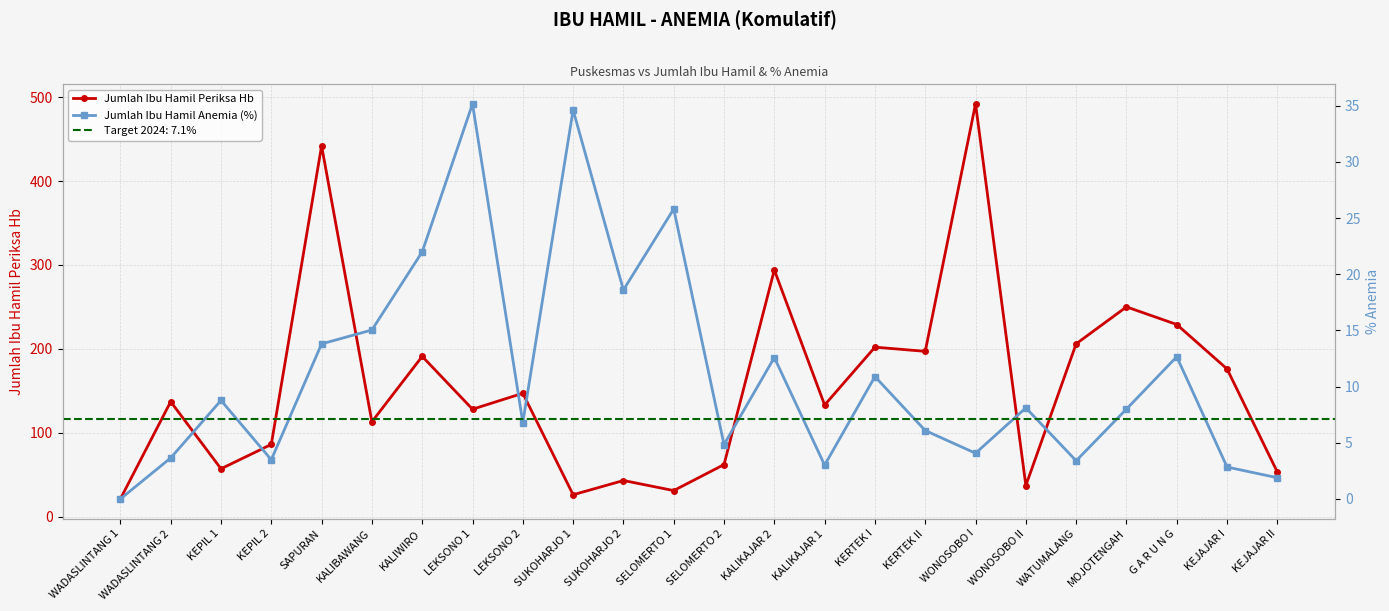

Reading left to right, list all the values displayed in this chart.

Jumlah Ibu Hamil Periksa Hb: WADASLINTANG 1=21.0	WADASLINTANG 2=137.0	KEPIL 1=57.0	KEPIL 2=86.0	SAPURAN=442.0	KALIBAWANG=113.0	KALIWIRO=191.0	LEKSONO 1=128.0	LEKSONO 2=147.0	SUKOHARJO 1=26.0	SUKOHARJO 2=43.0	SELOMERTO 1=31.0	SELOMERTO 2=62.0	KALIKAJAR 2=294.0	KALIKAJAR 1=133.0	KERTEK I=202.0	KERTEK II=197.0	WONOSOBO I=492.0	WONOSOBO II=37.0	WATUMALANG=206.0	MOJOTENGAH=250.0	G A R U N G=229.0	KEJAJAR I=176.0	KEJAJAR II=53.0
Jumlah Ibu Hamil Anemia (%): WADASLINTANG 1=0.0	WADASLINTANG 2=3.6	KEPIL 1=8.8	KEPIL 2=3.5	SAPURAN=13.8	KALIBAWANG=15.0	KALIWIRO=22.0	LEKSONO 1=35.2	LEKSONO 2=6.8	SUKOHARJO 1=34.6	SUKOHARJO 2=18.6	SELOMERTO 1=25.8	SELOMERTO 2=4.8	KALIKAJAR 2=12.6	KALIKAJAR 1=3.0	KERTEK I=10.9	KERTEK II=6.1	WONOSOBO I=4.1	WONOSOBO II=8.1	WATUMALANG=3.4	MOJOTENGAH=8.0	G A R U N G=12.7	KEJAJAR I=2.8	KEJAJAR II=1.9